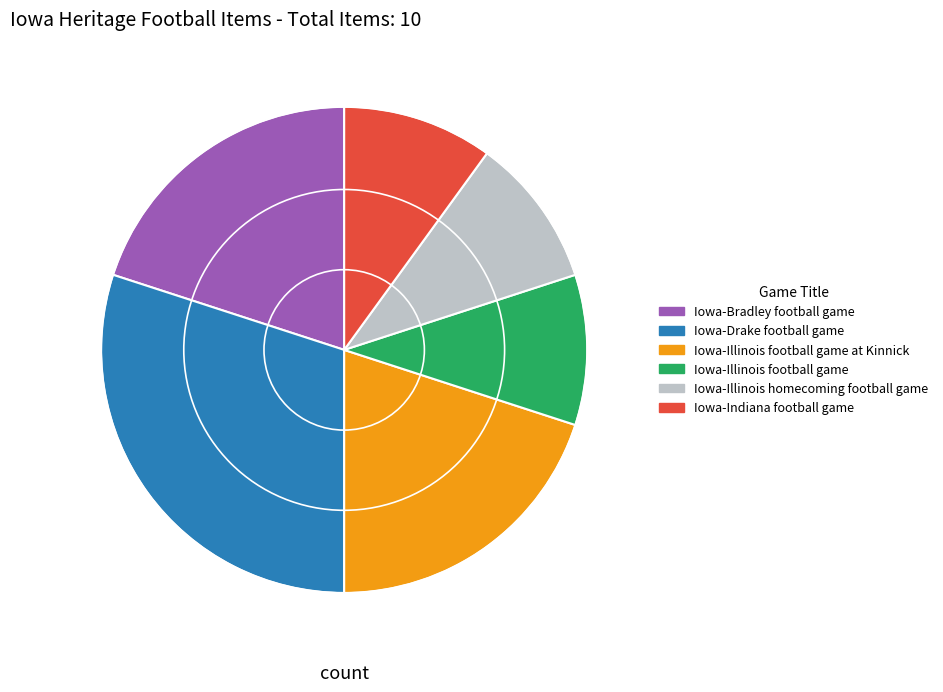

The Iowa-Illinois football game at Kinnick slice represents 20% of the pie. True or false?

True